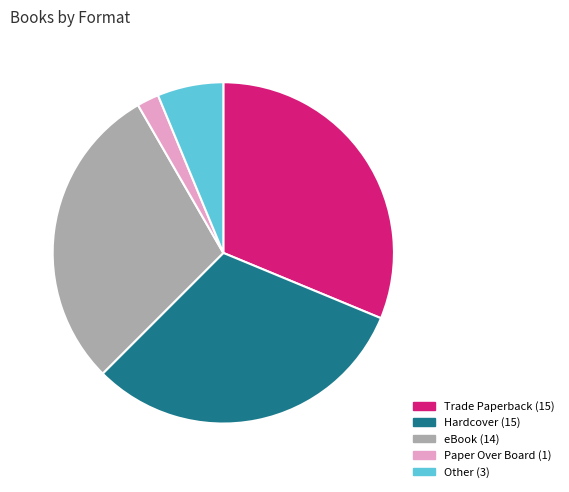

Is it true that Paper Over Board is 9% of the pie?

False